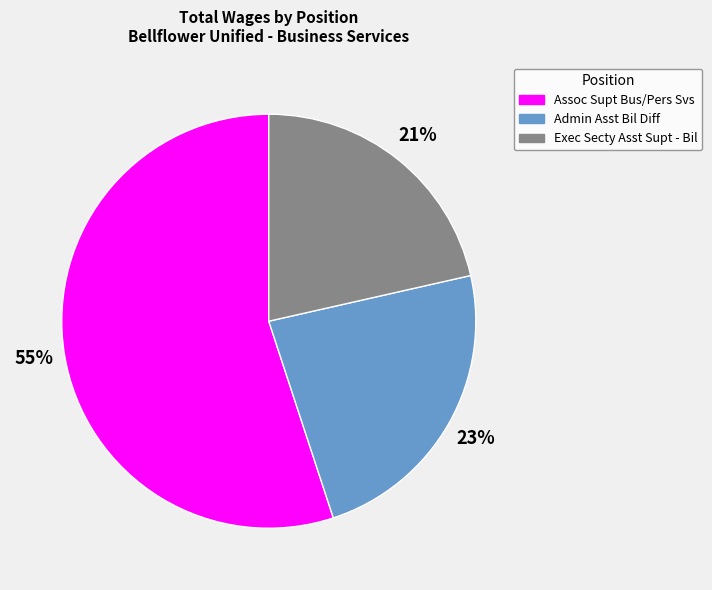

Does Admin Asst Bil Diff represent more than half of the total?

No